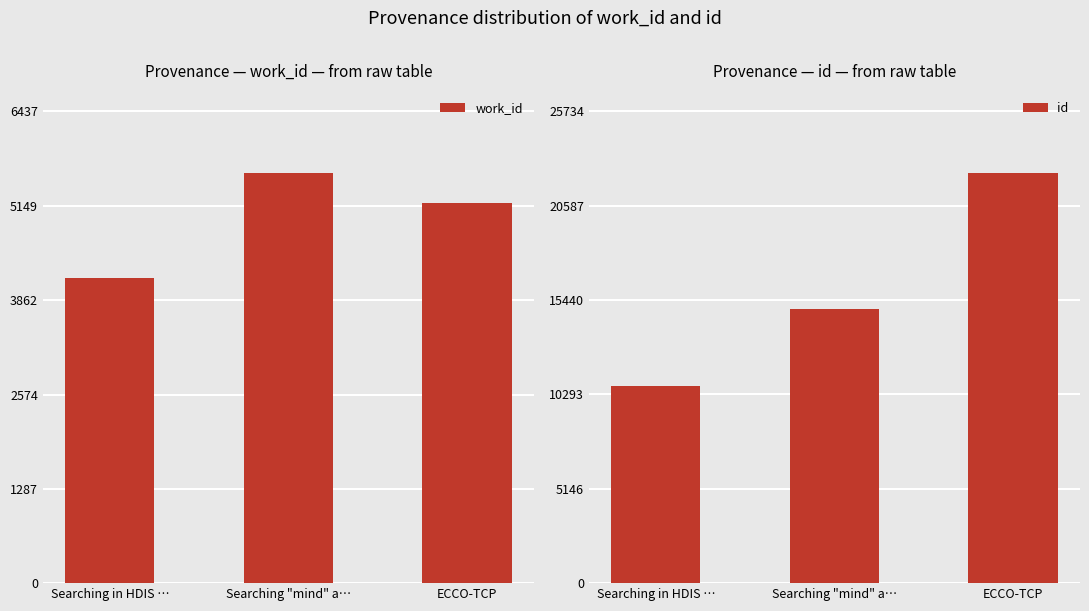

True or false: id has a value of 6856.4 at Searching in HDIS ….

False